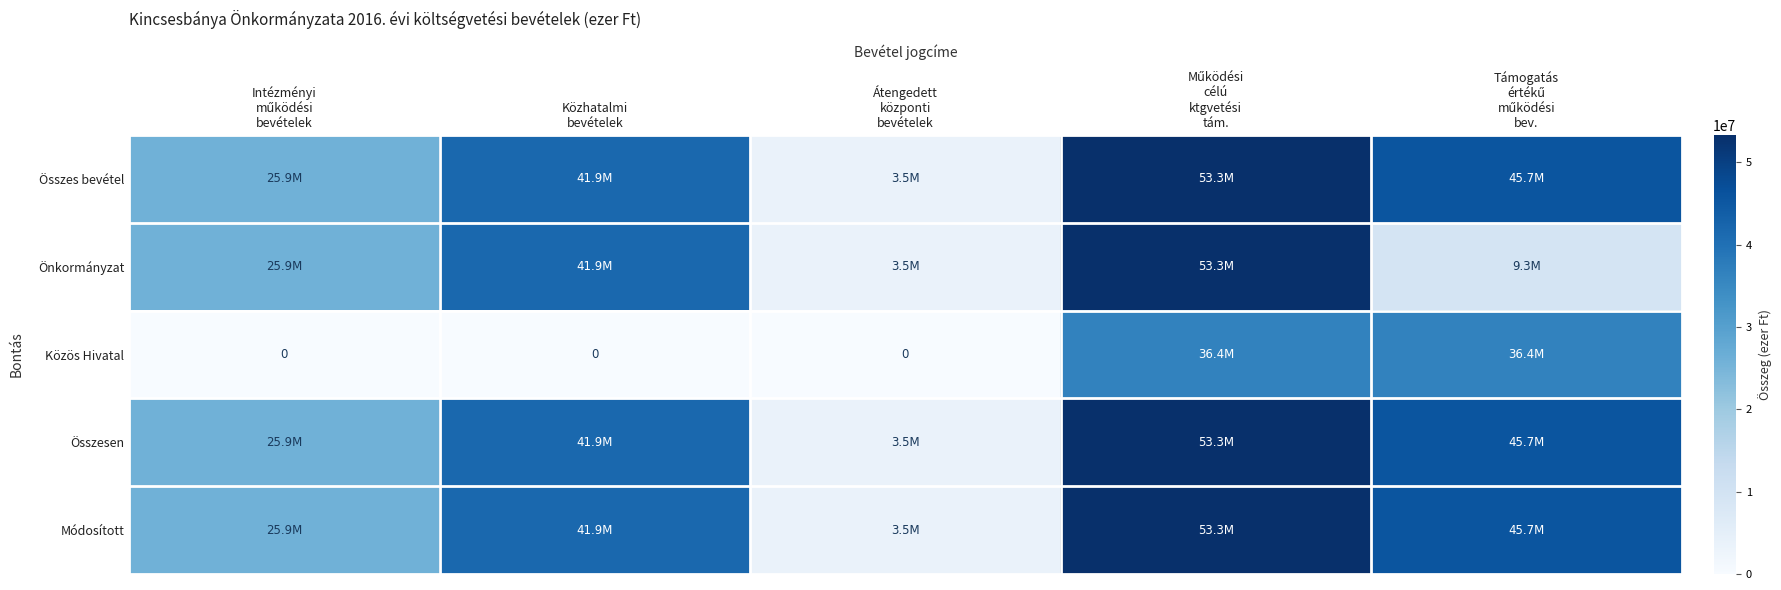

What is the maximum value for Összesen?

53327173